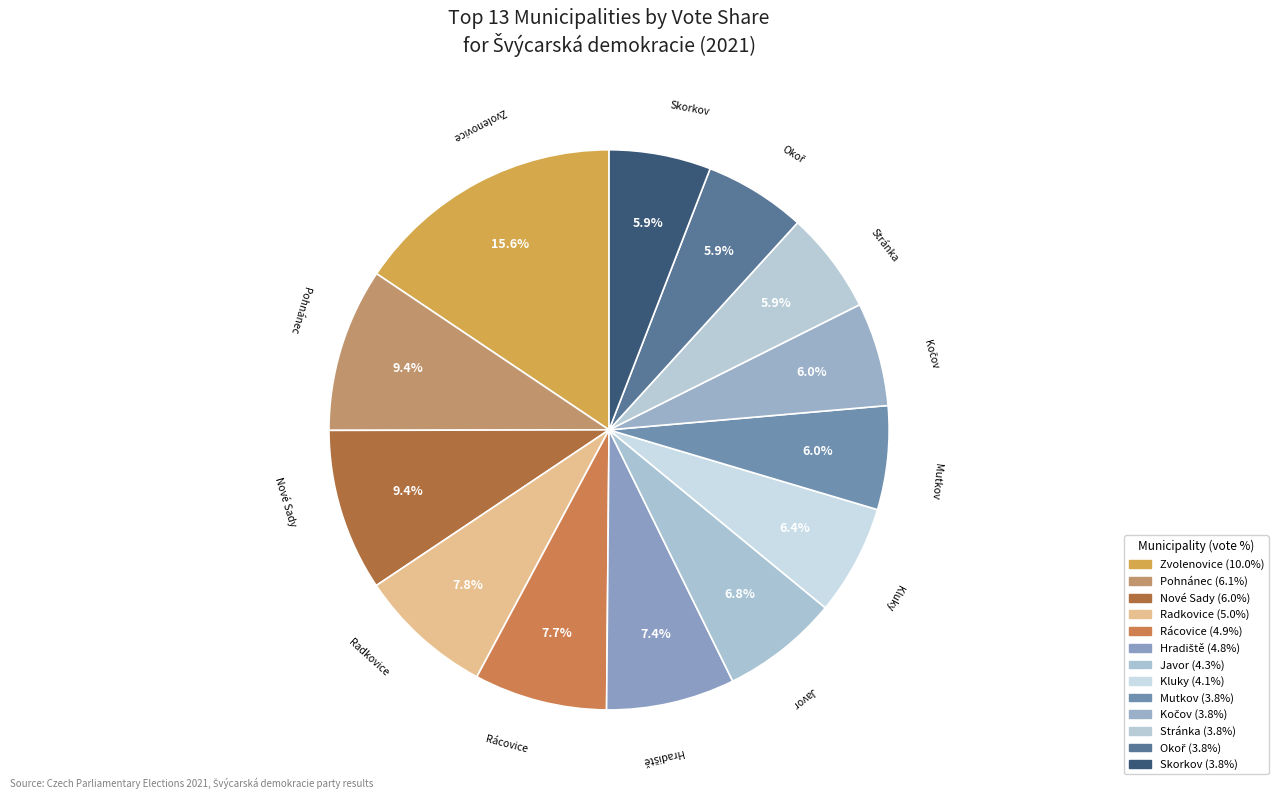

Which slice is the largest?

Zvolenovice